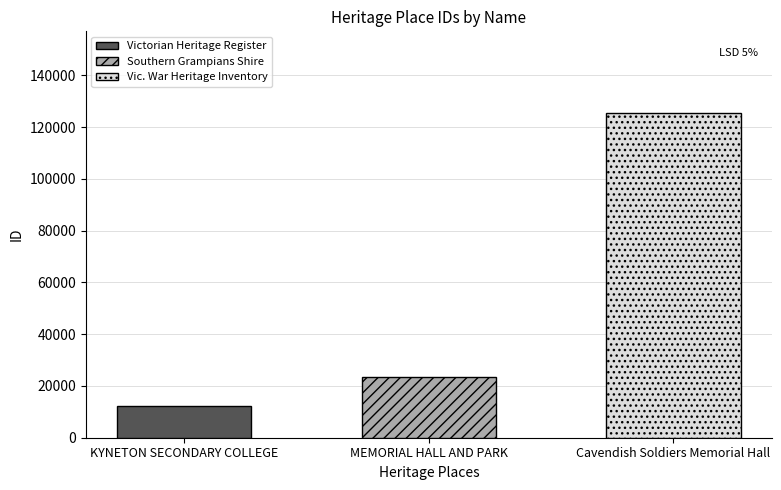

Rank the categories by value from highest to lowest.

Cavendish Soldiers Memorial Hall, MEMORIAL HALL AND PARK, KYNETON SECONDARY COLLEGE